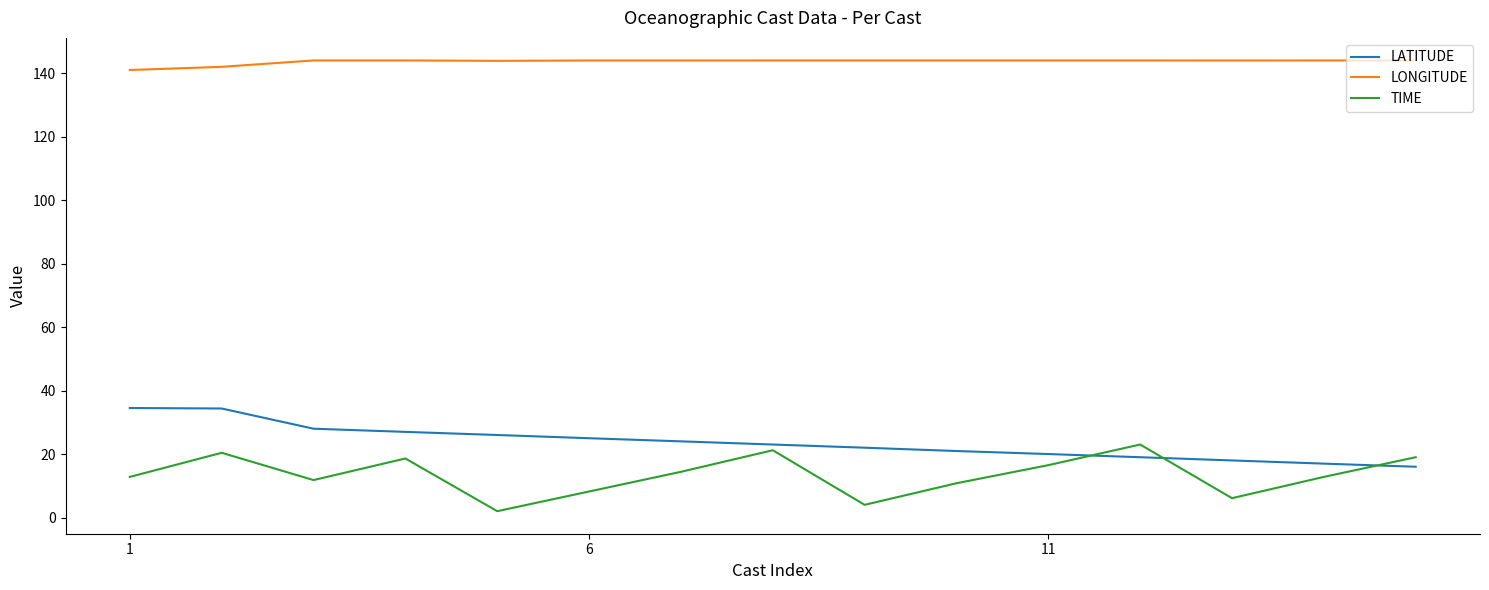

How many times do LATITUDE and TIME cross each other?

3